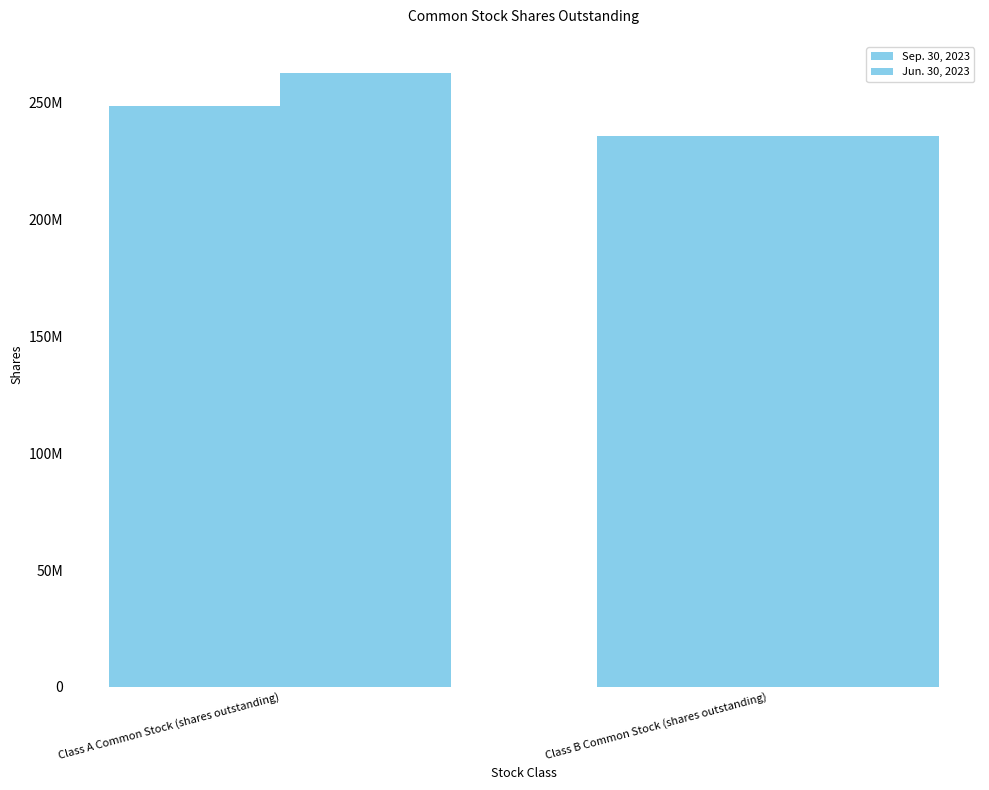

Is it true that Sep. 30, 2023 equals 375674283 at Class A Common Stock (shares outstanding)?

False